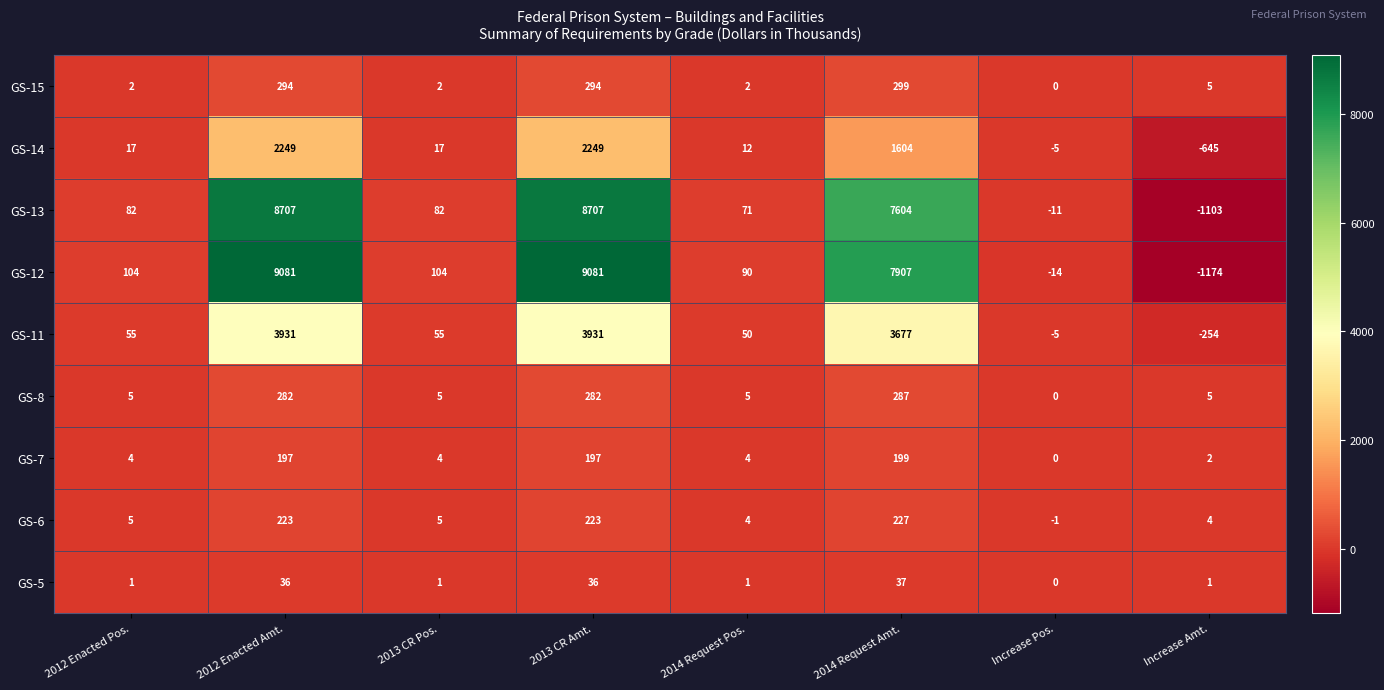

At 2013 CR Amt., list the series in order from smallest to largest.

GS-5, GS-7, GS-6, GS-8, GS-15, GS-14, GS-11, GS-13, GS-12